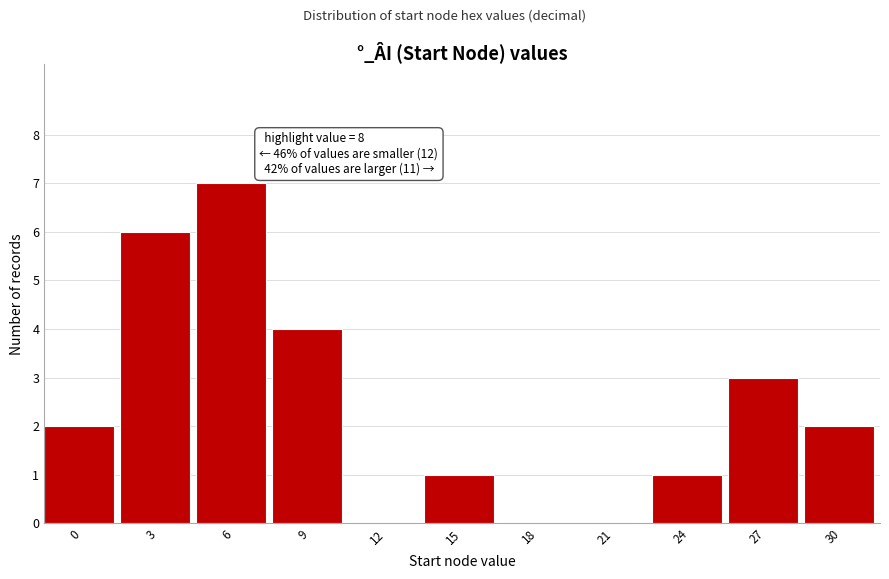

Reading right to left, transcribe all the data shown in this chart.

30=2	27=3	24=1	21=0	18=0	15=1	12=0	9=4	6=7	3=6	0=2